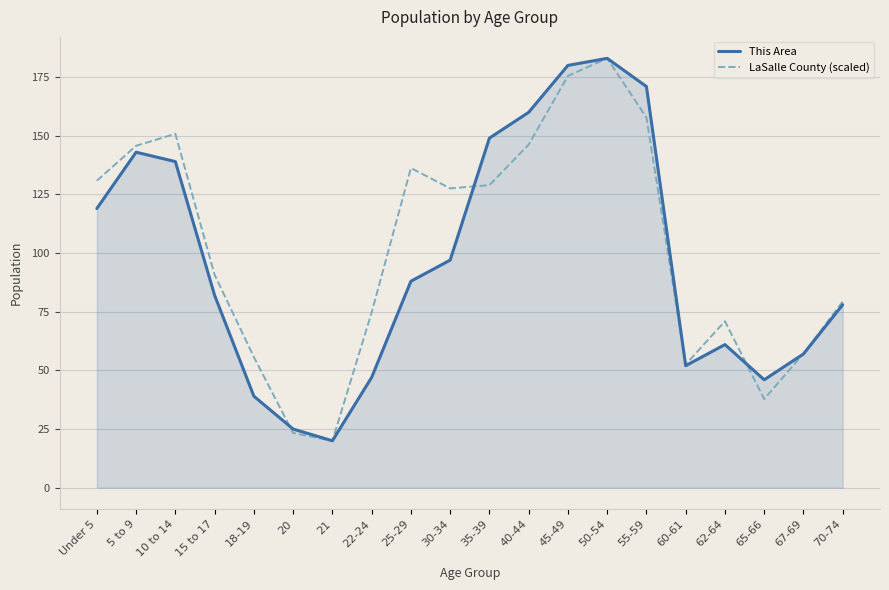

Between which two adjacent categories do This Area and LaSalle County (scaled) first intersect?

18-19 and 20